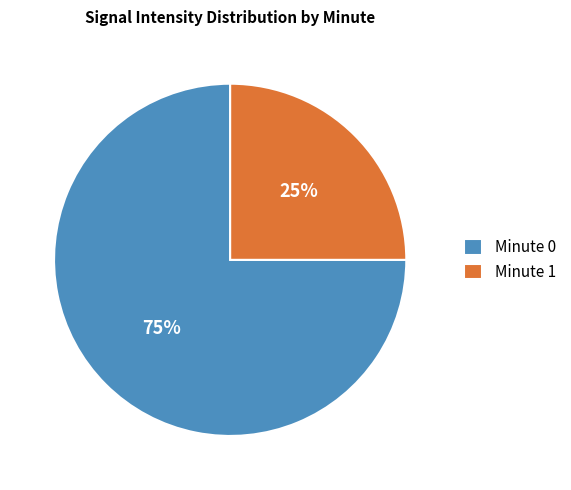

Do Minute 0 and Minute 1 together represent more than half of the pie?

Yes